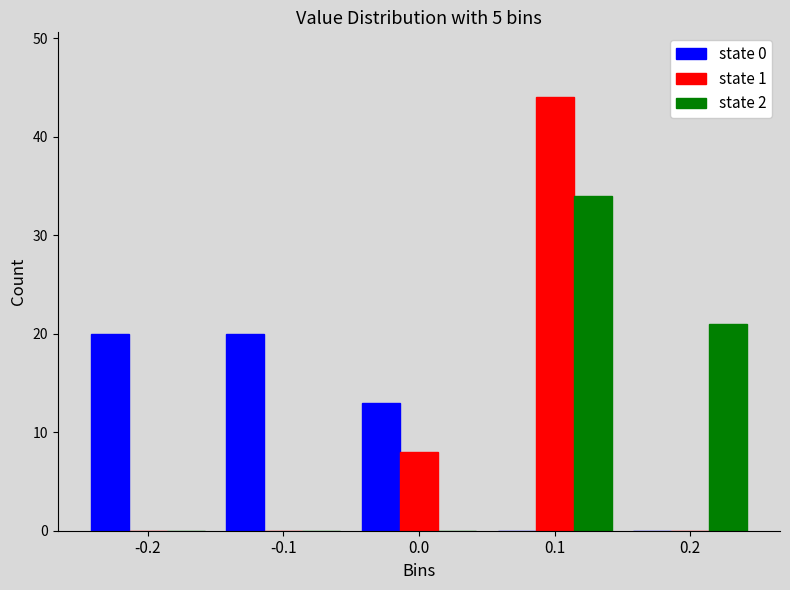

Reading left to right, what are all the values shown in this chart?

state 0: -0.2=20	-0.1=20	0.0=13	0.1=0	0.2=0
state 1: -0.2=0	-0.1=0	0.0=8	0.1=44	0.2=0
state 2: -0.2=0	-0.1=0	0.0=0	0.1=34	0.2=21